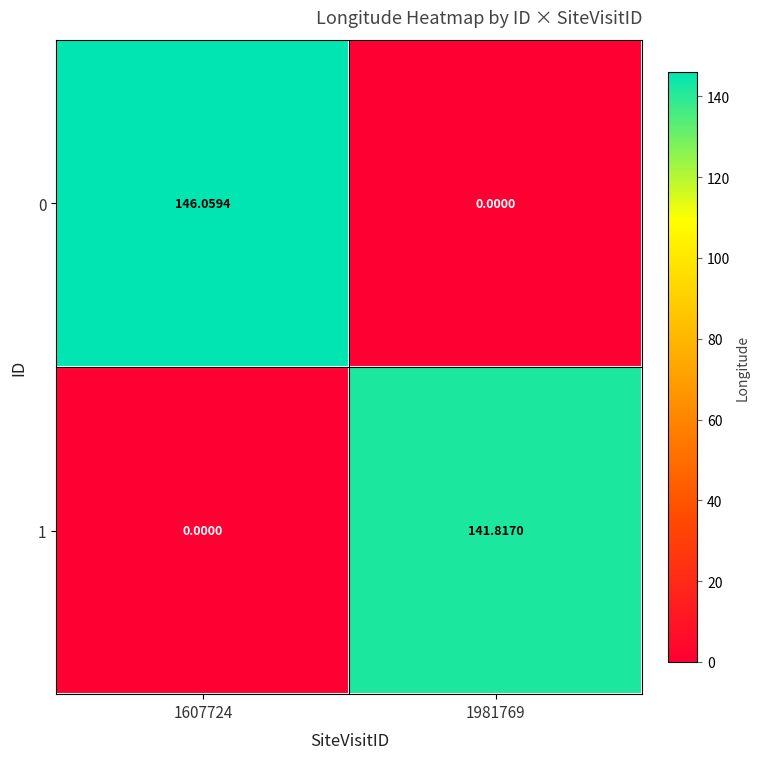

Which series has the largest total across all categories?

0